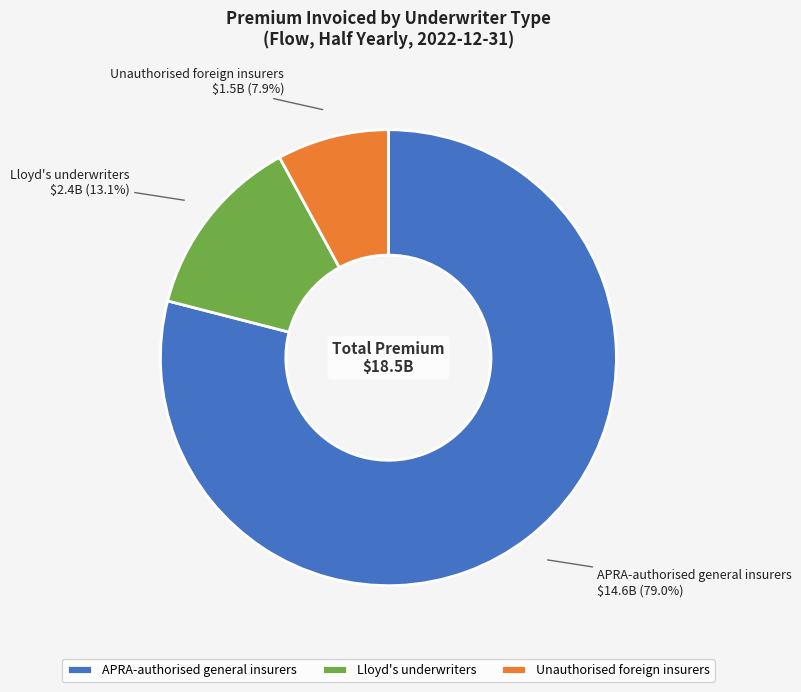

True or false: Lloyd's underwriters accounts for 22% of the total.

False